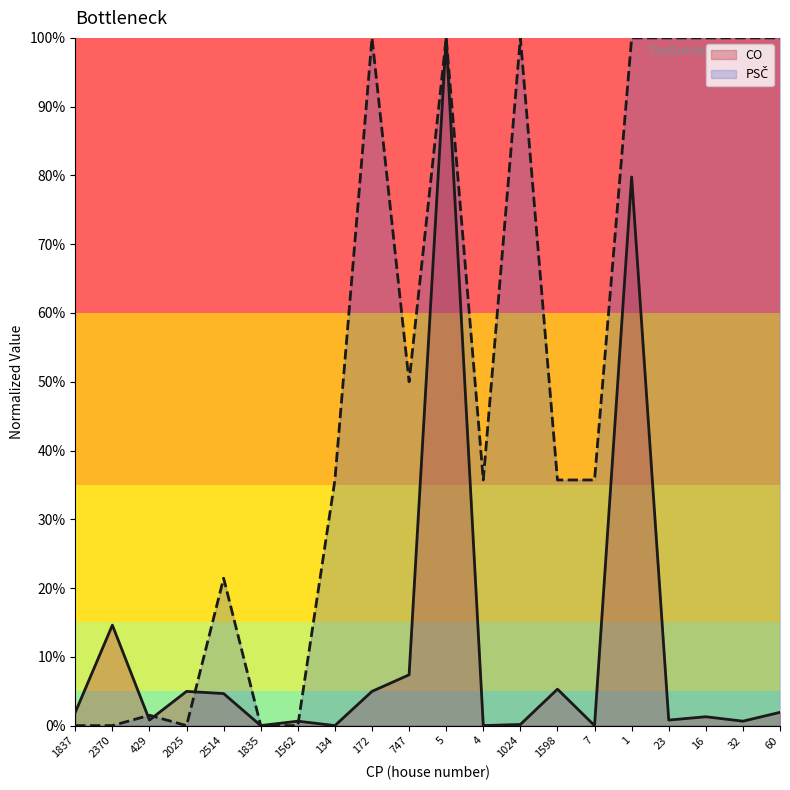

What are all the series names shown in the legend?

CO, PSČ